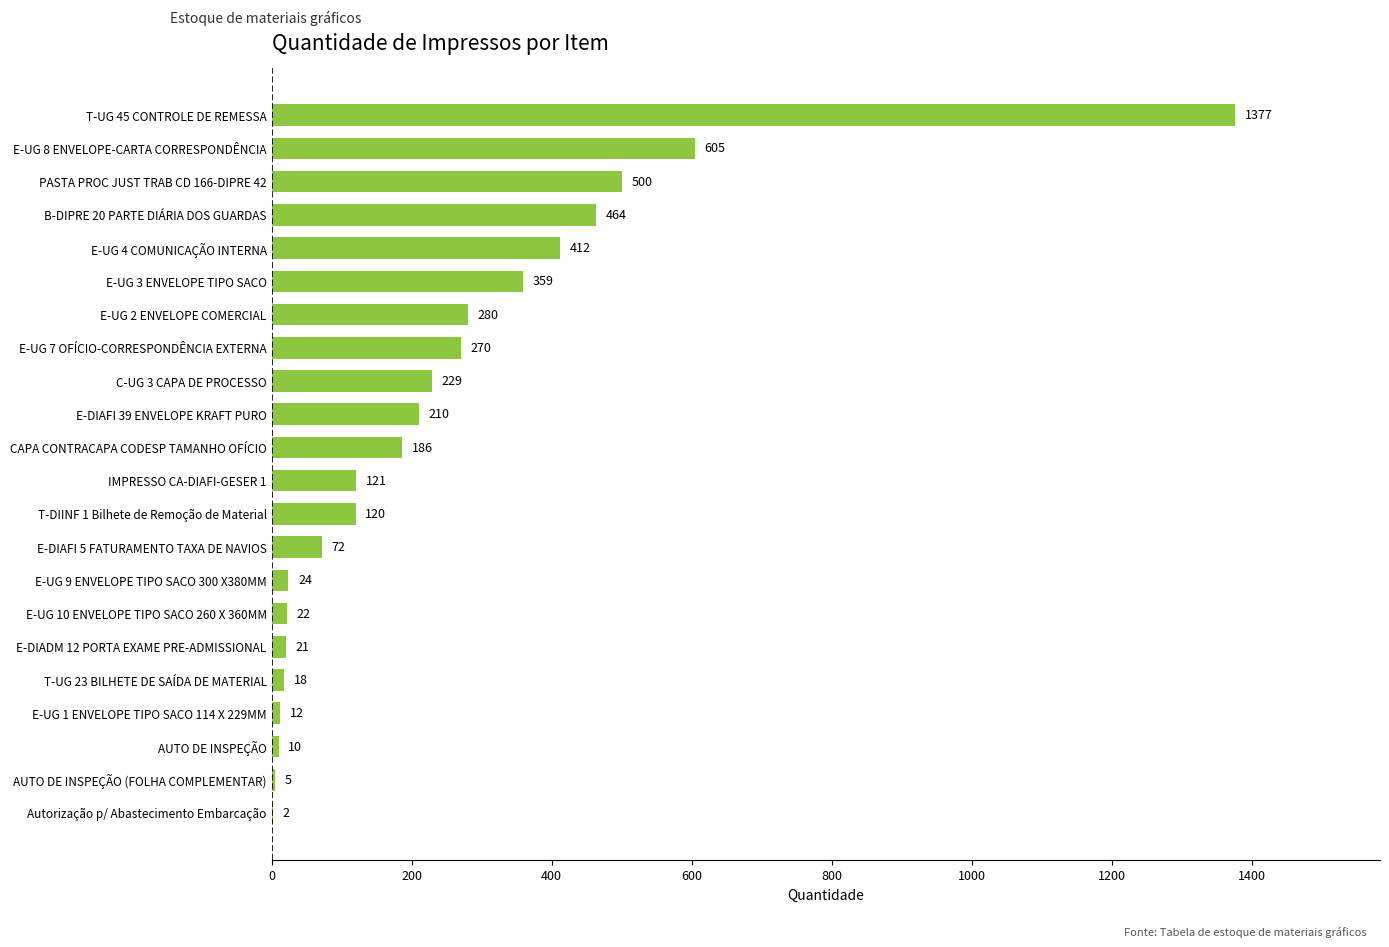

How many data points does each series have?

22